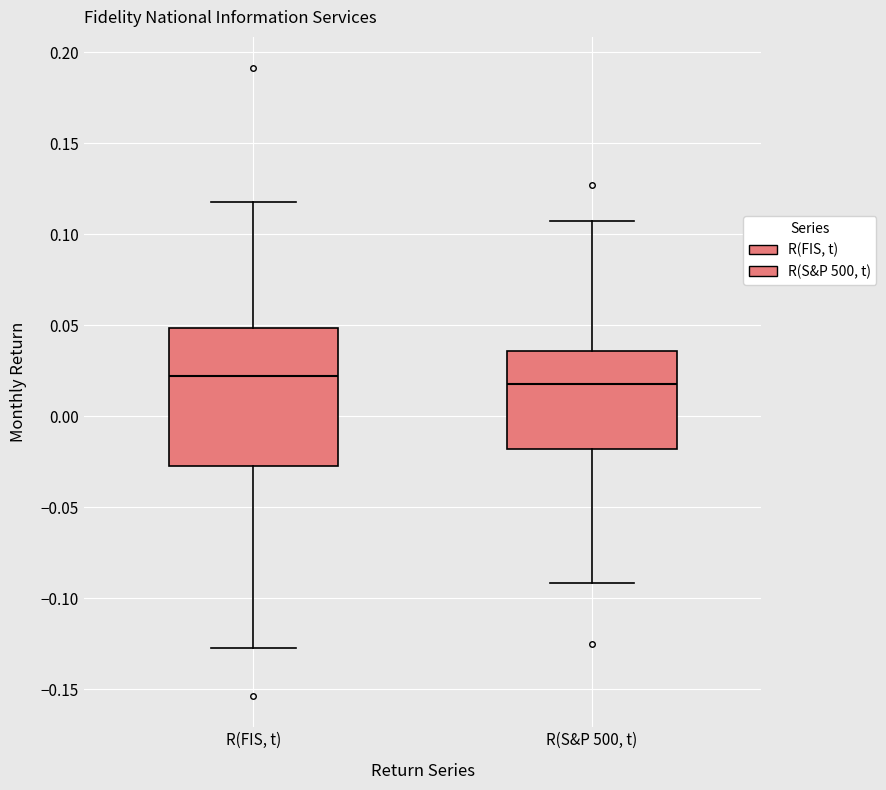

Where is the upper edge of the box for R(FIS, t) on the y-axis? The values are not printed on the chart, so give them approximately, as read against the axis.

0.050